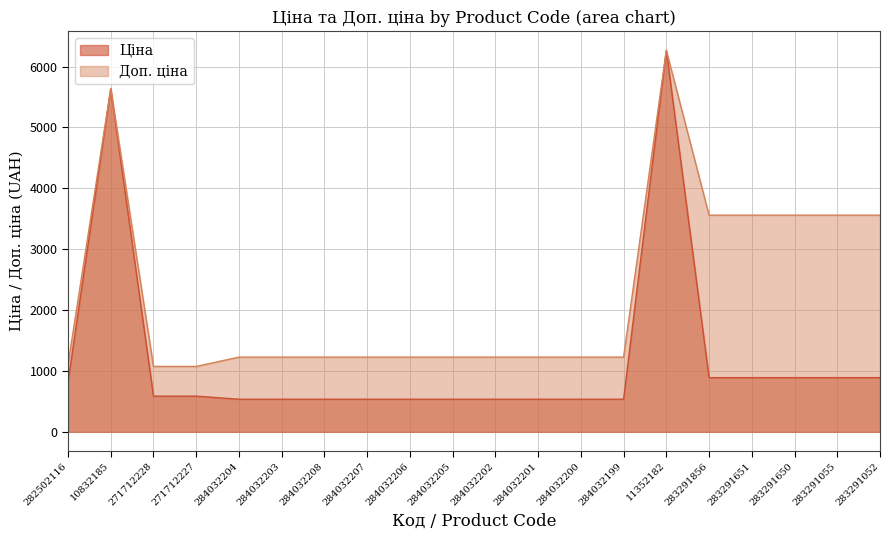

What is the lowest value of the Ціна series?

535.4